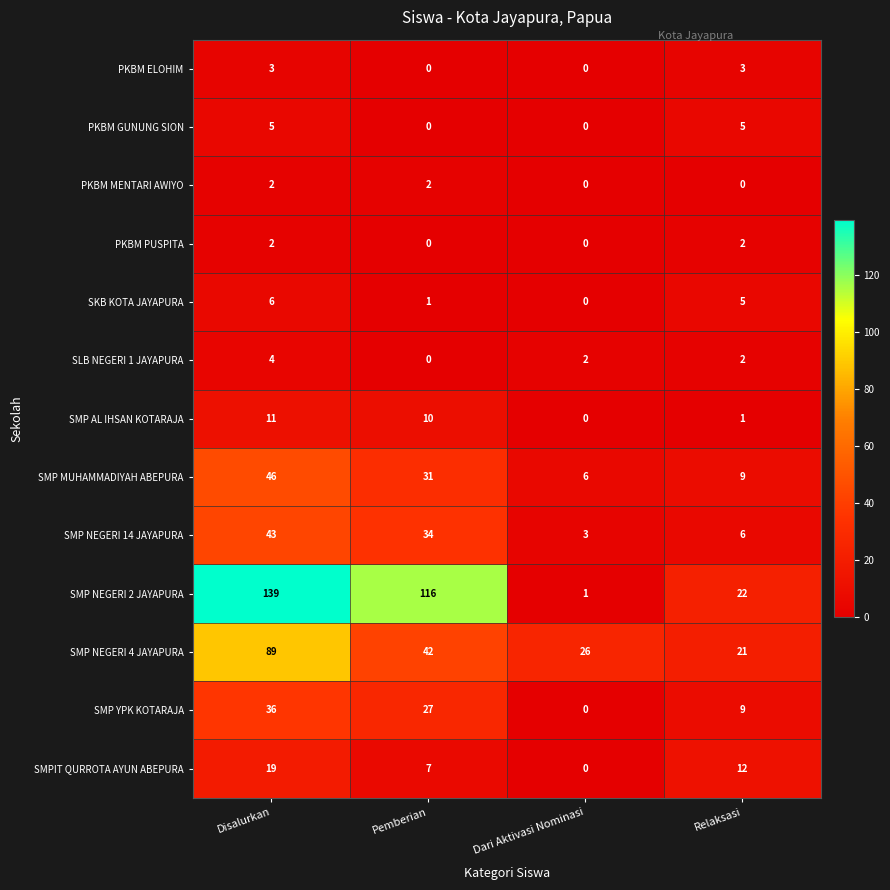

Where is SMP NEGERI 14 JAYAPURA nearest to the value 23?

Pemberian